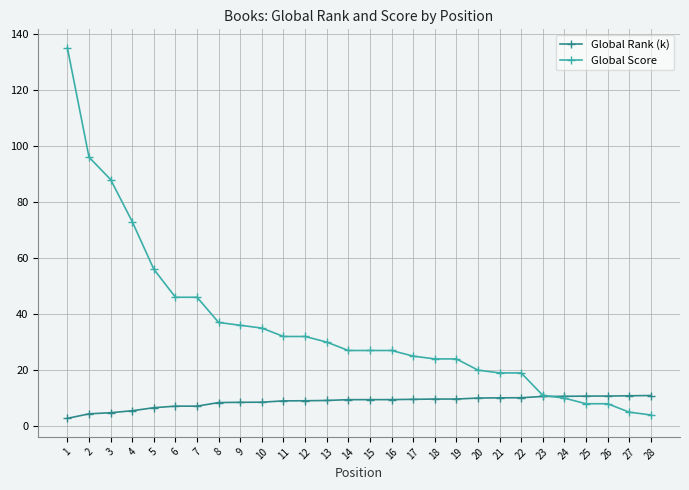

Rank the series at 19 from lowest to highest value.

Global Rank (k), Global Score